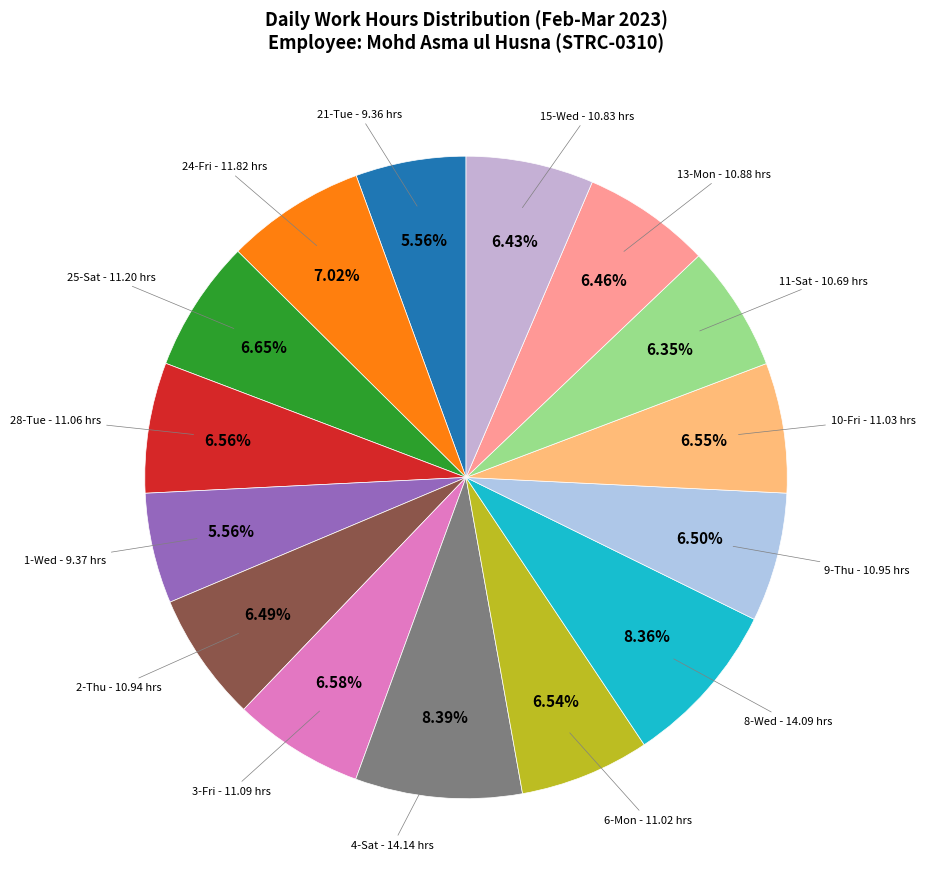

Count the number of slices in the pie.

15